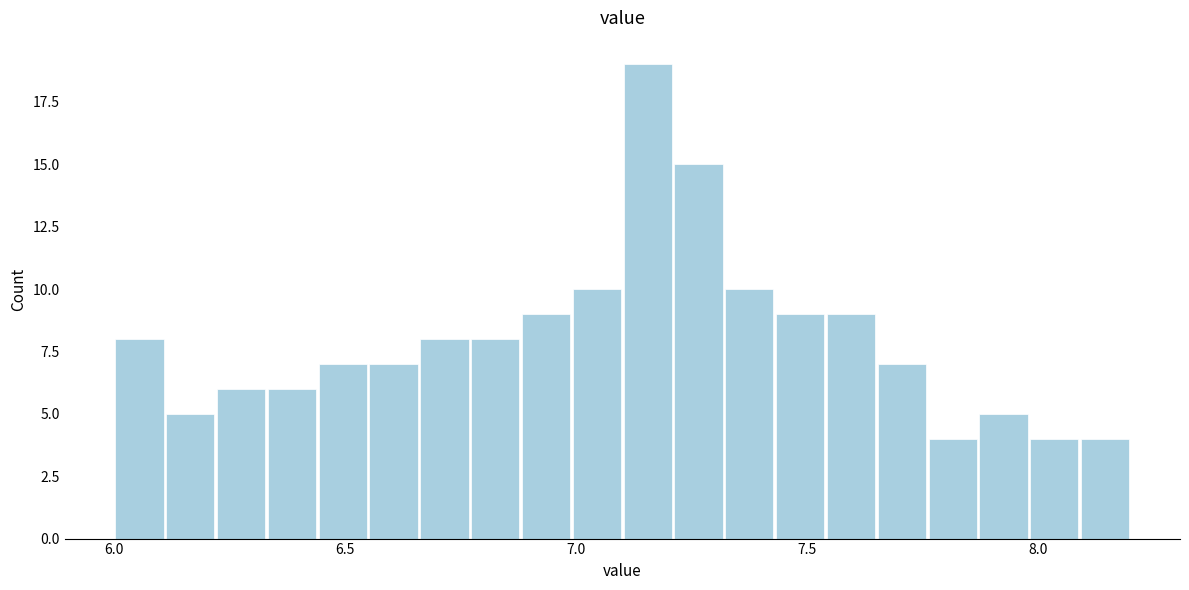

Read against the x-axis, roughly where is the centre of the tallest bar?

7.15